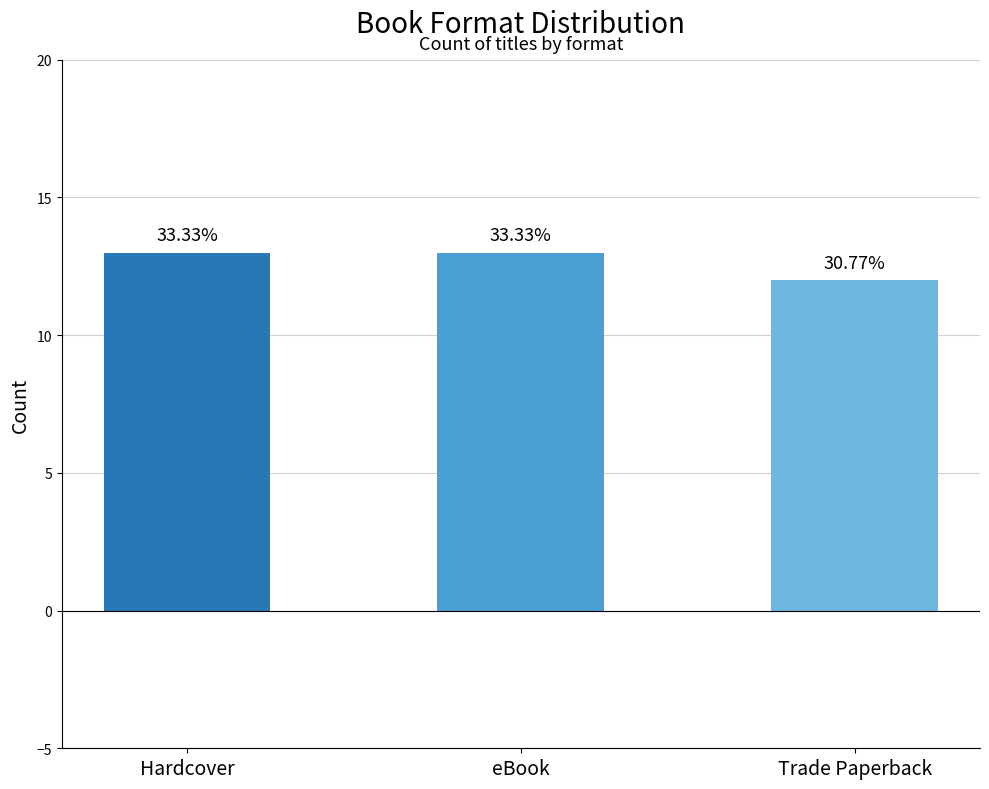

Is it true that the value at eBook is 8?

False